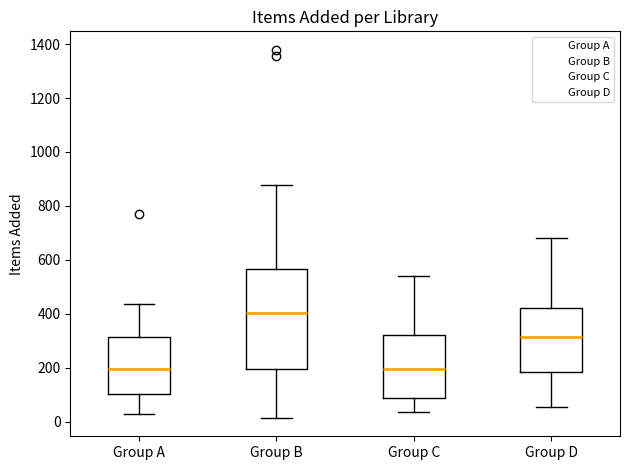

Comparing the boxes themselves (not the whiskers), which one is the tallest?

Group B